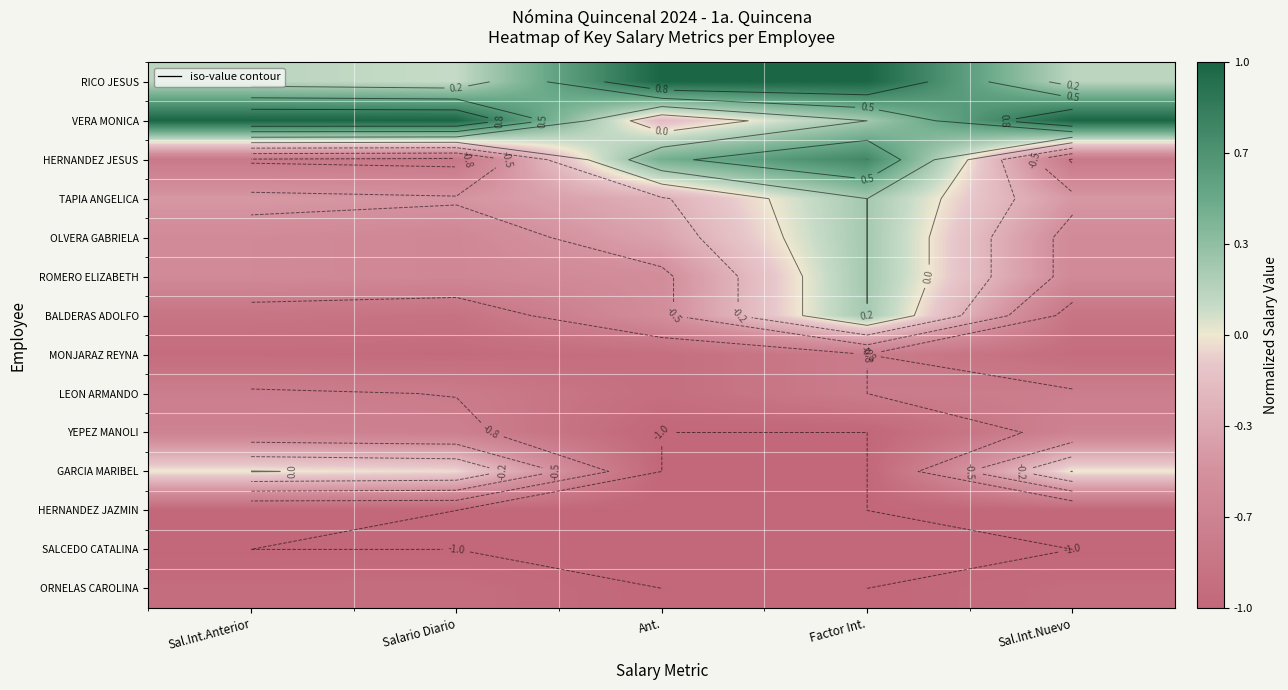

Rank the series at Factor Int. from lowest to highest value.

YEPEZ MANOLI, GARCIA MARIBEL, HERNANDEZ JAZMIN, SALCEDO CATALINA, ORNELAS CAROLINA, MONJARAZ REYNA, LEON ARMANDO, VERA MONICA, TAPIA ANGELICA, OLVERA GABRIELA, ROMERO ELIZABETH, BALDERAS ADOLFO, HERNANDEZ JESUS, RICO JESUS